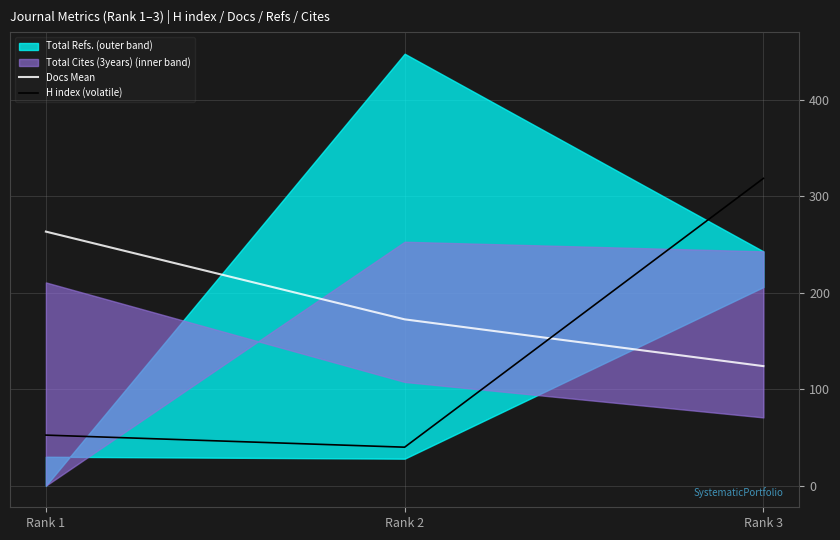

Reading left to right, what are all the values shown in this chart?

Docs Mean: 263.5	172.5	124.0
H index (volatile): 52.5	39.9	318.7